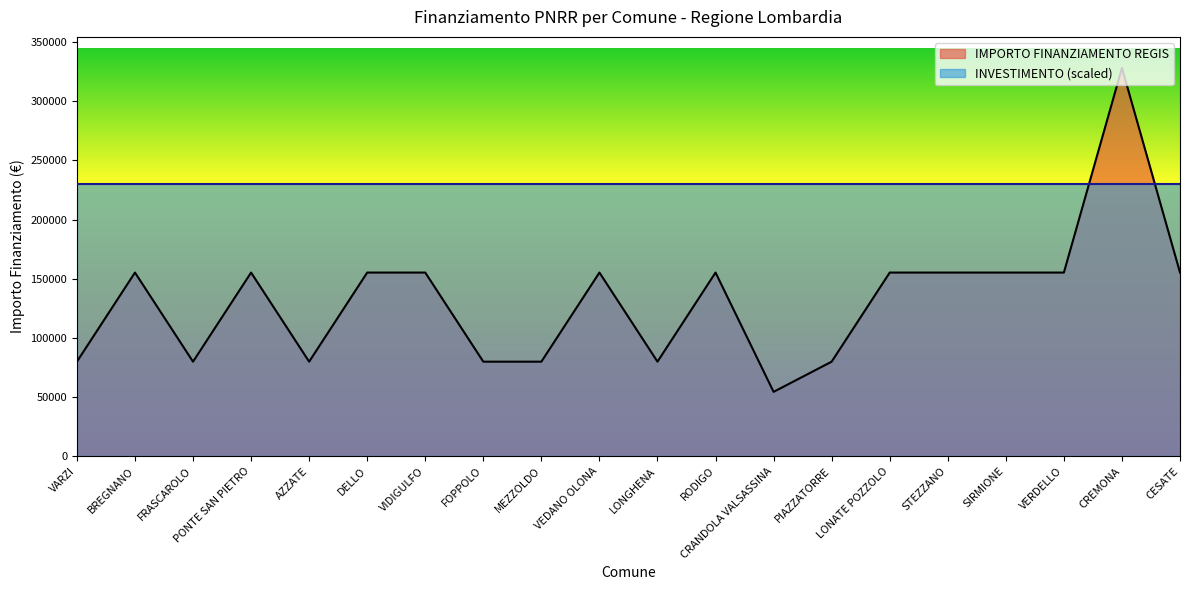

What is the smallest value displayed?

54412.0